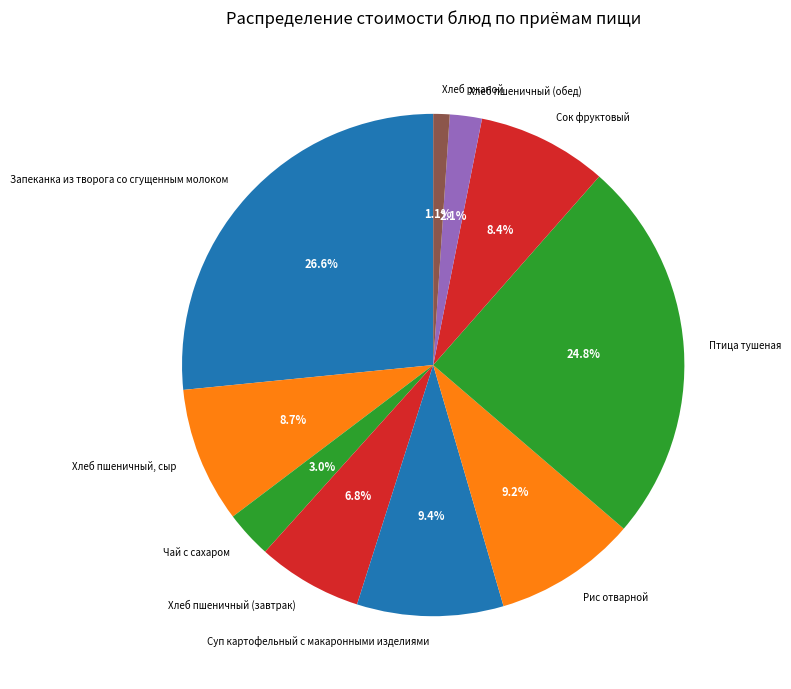

How many slices are in this pie chart?

10